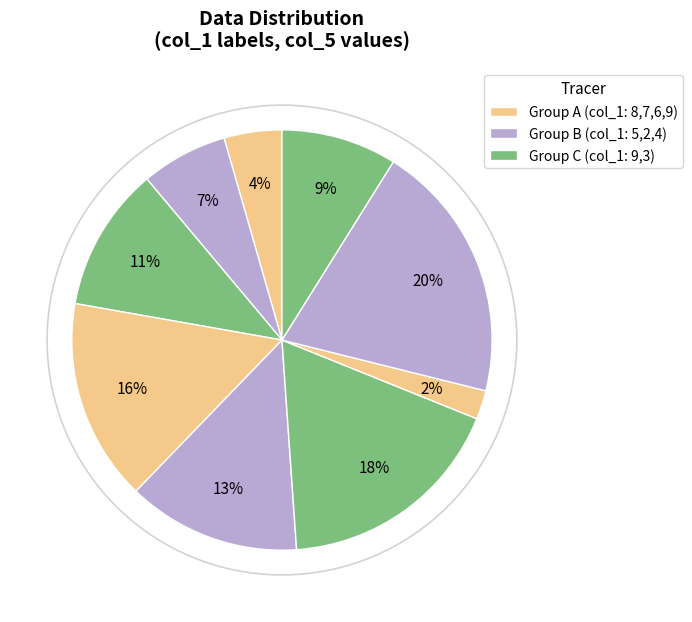

Rank the categories by value from lowest to highest.

9, 8, 5, 3, 9, 6, 7, 2, 4